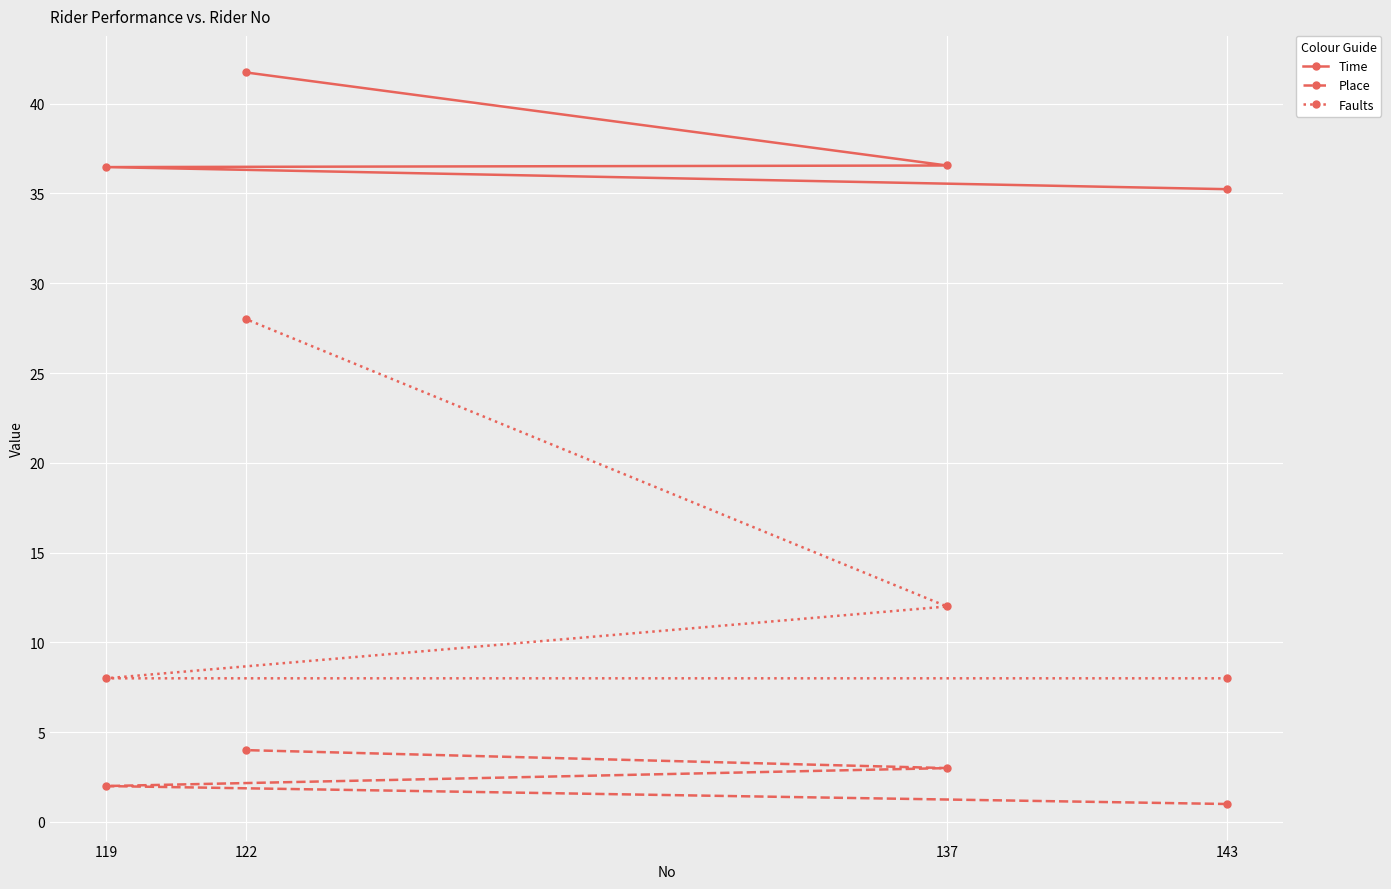

Is the value of Place at 119 greater than the value of Time at 122?

No